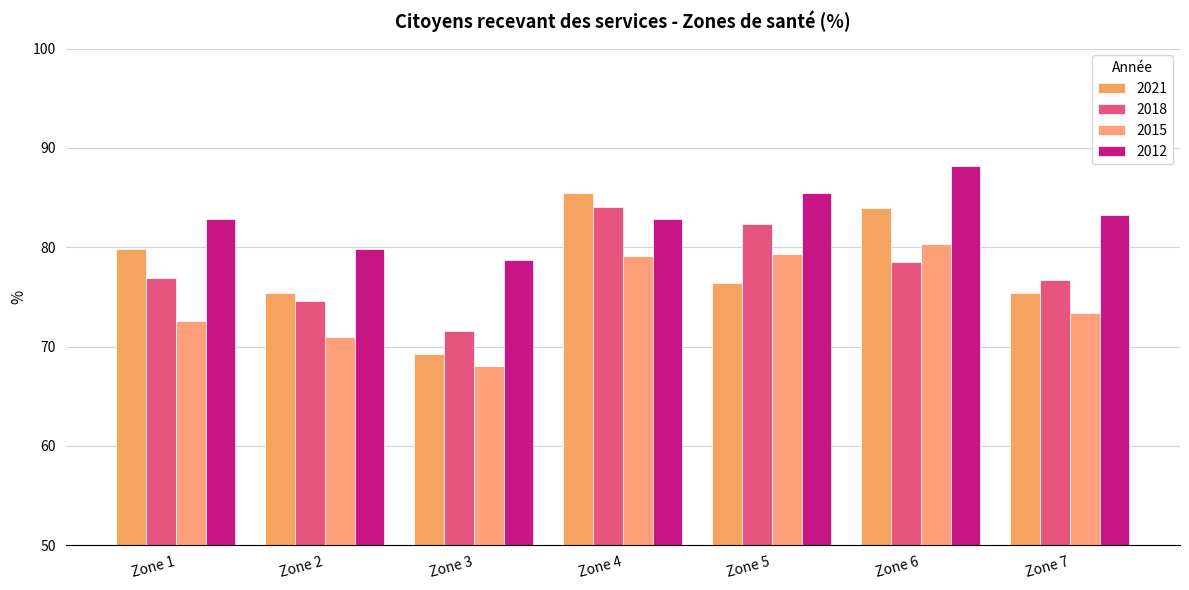

Where is 2012 nearest to the value 83?

Zone 4